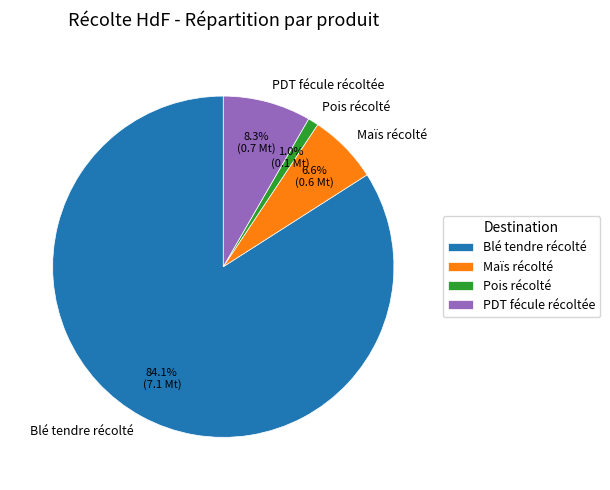

To the nearest percent, what percentage of the pie is Blé tendre récolté?

84%